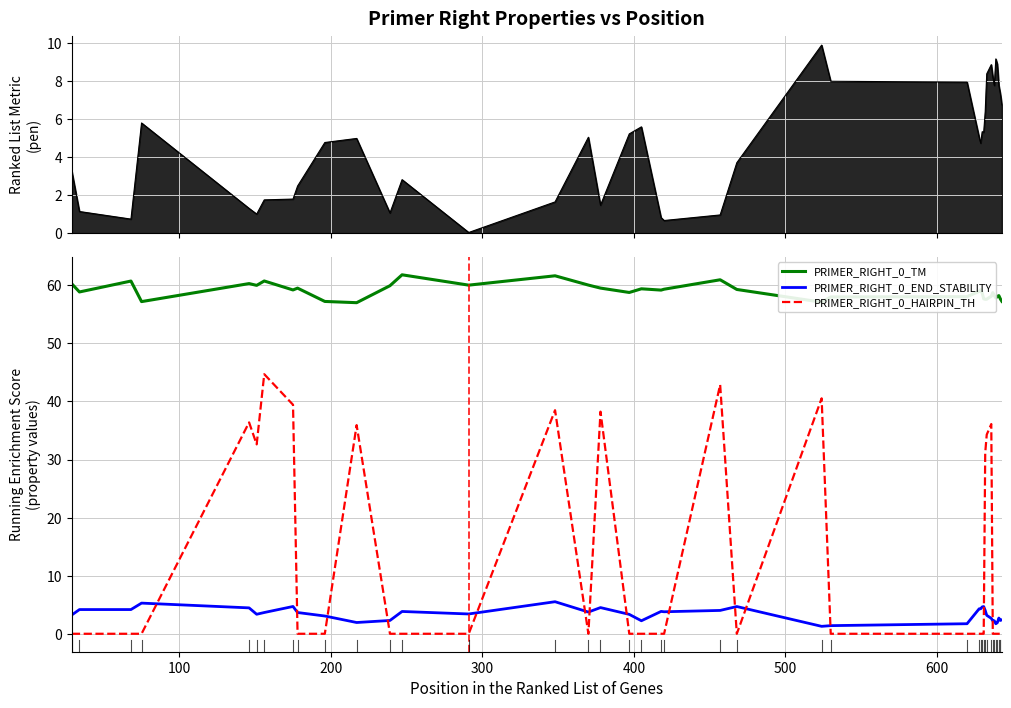

True or false: PRIMER_RIGHT_0_TM has more than 1 interior local peaks.

True